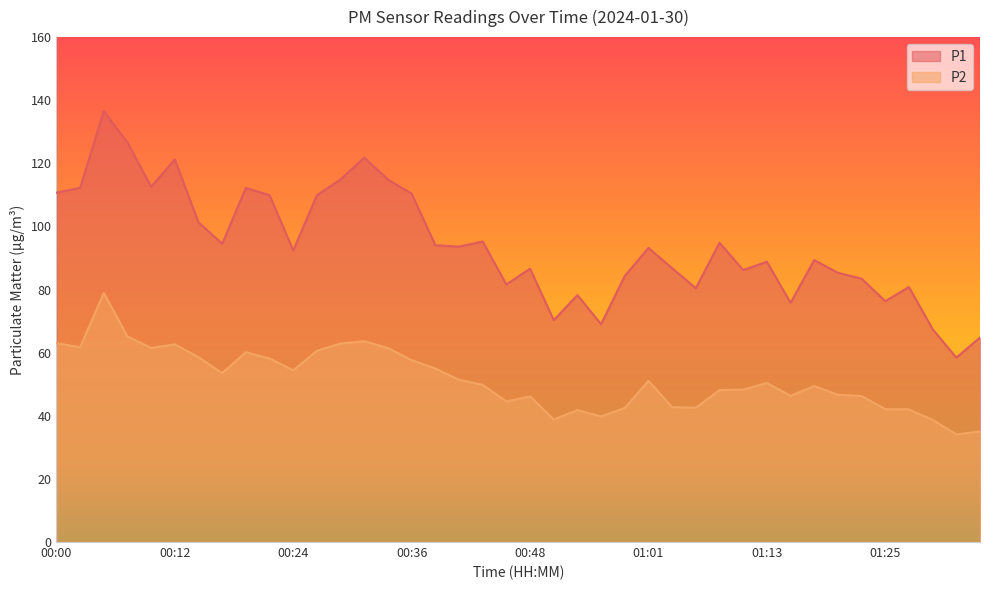

At which label does P1 reach its minimum?

01:32